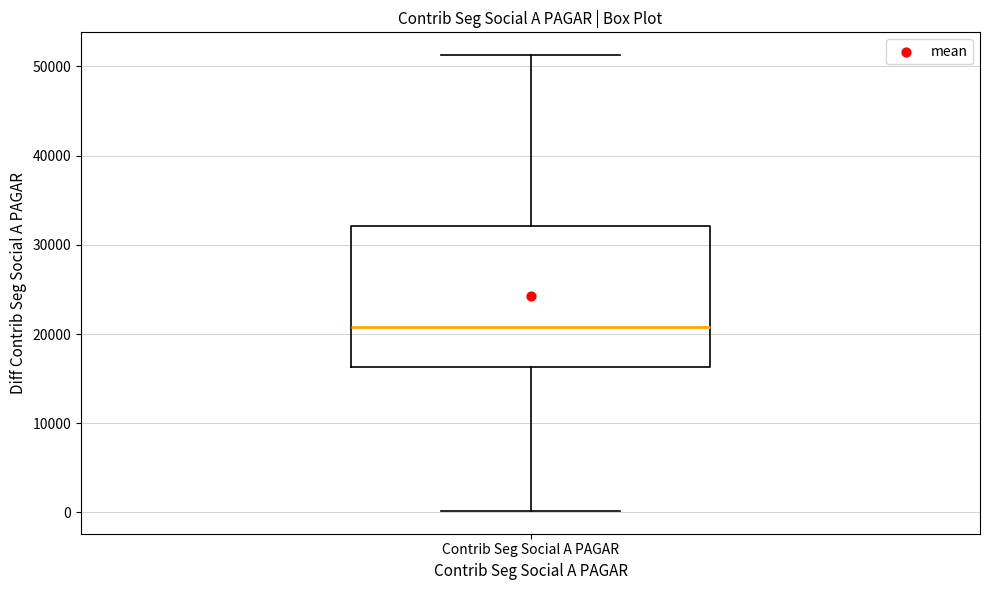

Transcribe this box plot: give where the median line is, the range the box spans, and where the two whiskers end, as read against the y-axis. The values are not printed on the chart, so give them approximately, as read against the axis.

median 21000, box 16000 to 32000, whiskers 0 to 51000